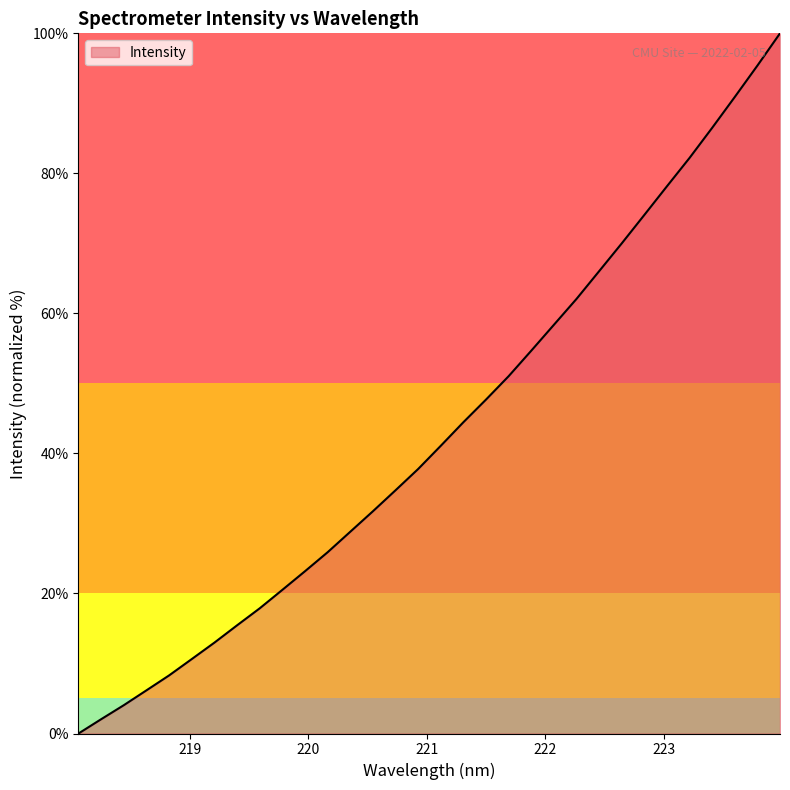

What is the maximum value shown in the chart?

100.0